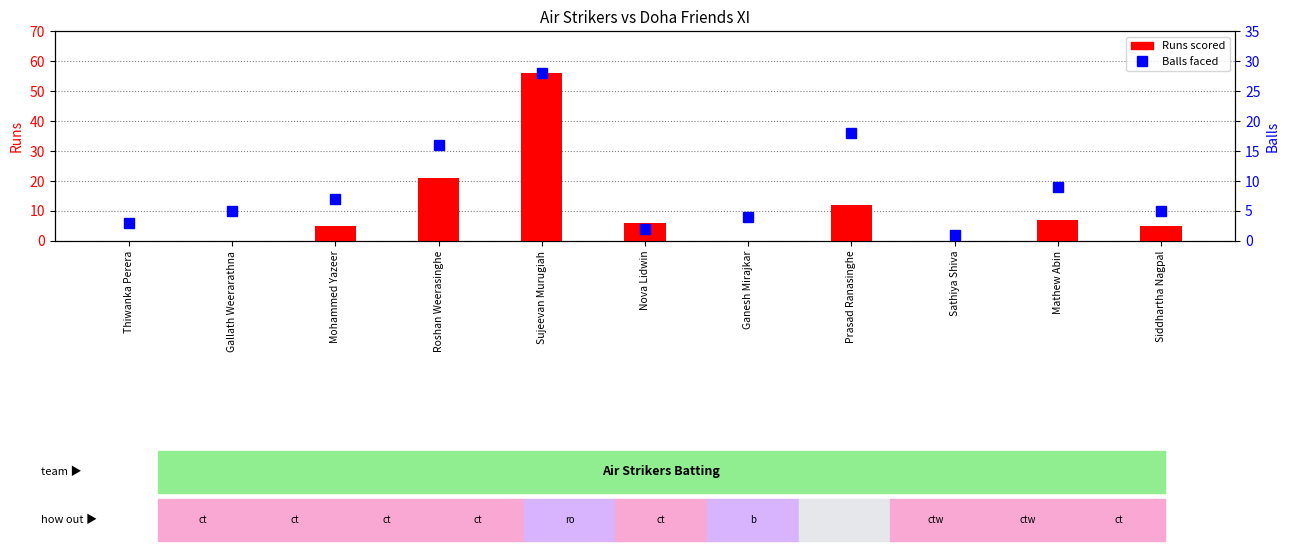

What is the maximum value shown in the chart?

56